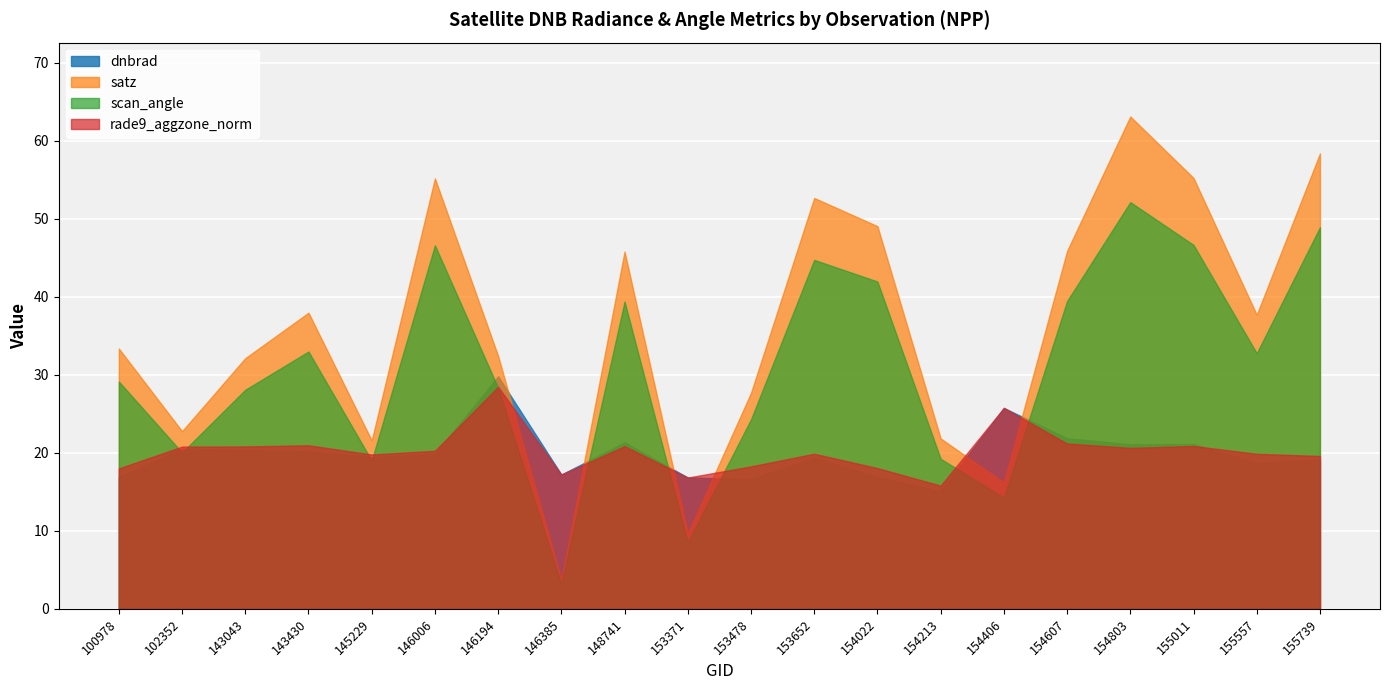

What is the sum of all scan_angle values?

619.6